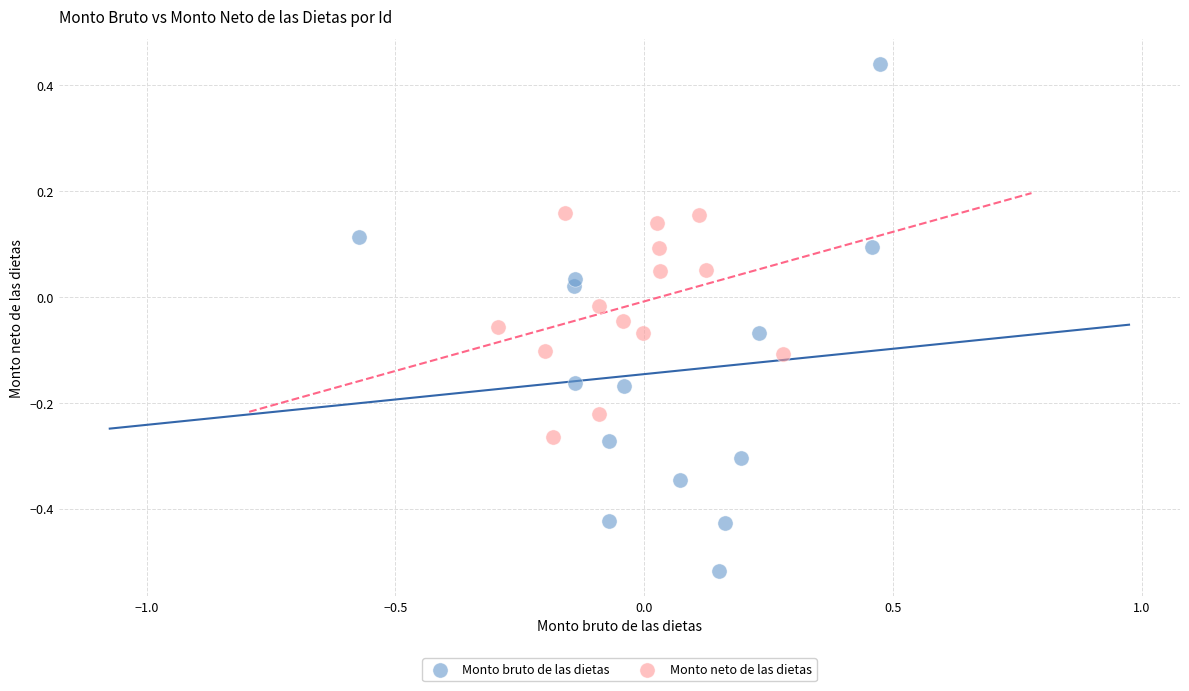

Which series contains the highest Y value?

Monto bruto de las dietas